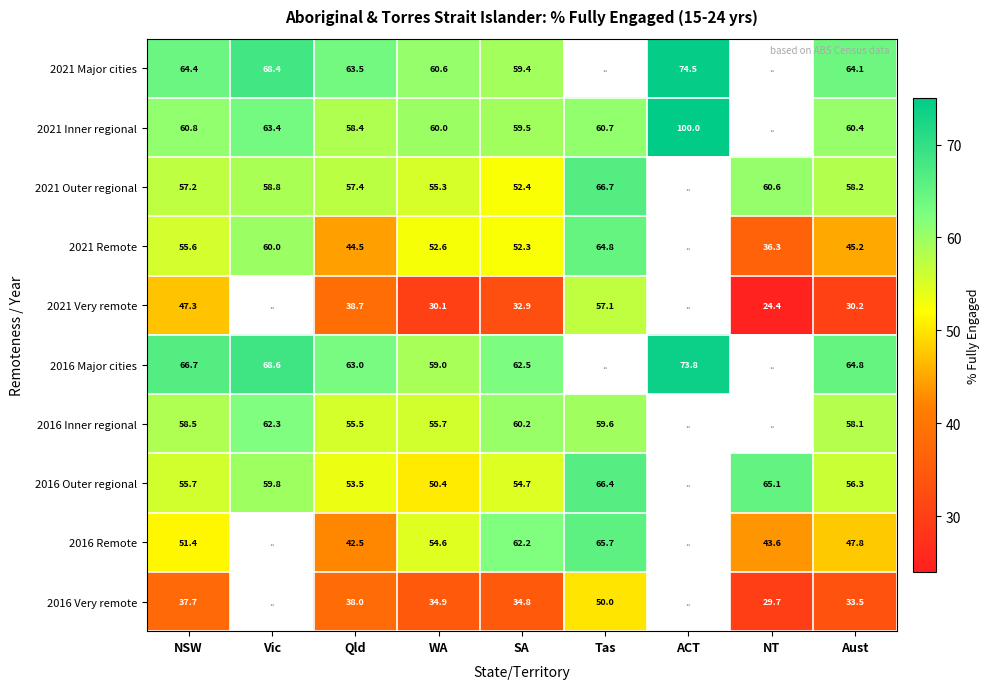

True or false: 2016 Very remote has a value of 37.7 at NSW.

True